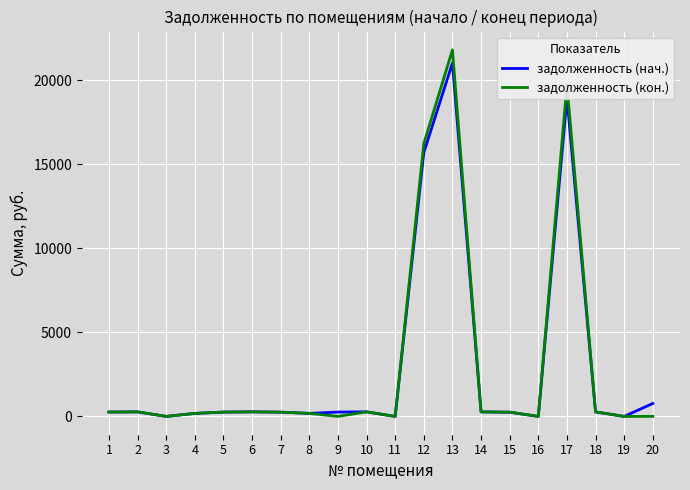

How many values in the задолженность (кон.) series are below 257?

10